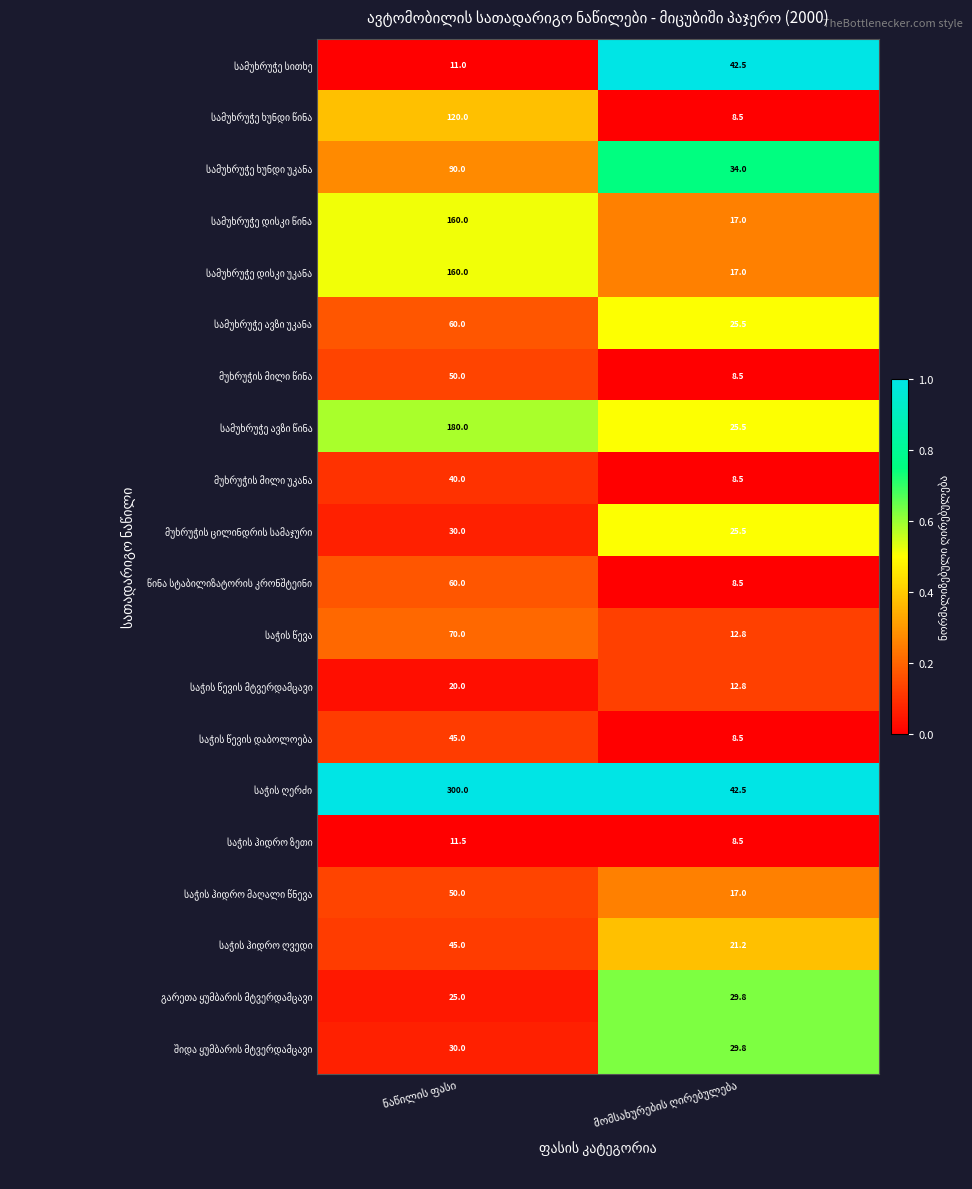

What is the minimum value shown in the chart?

8.5